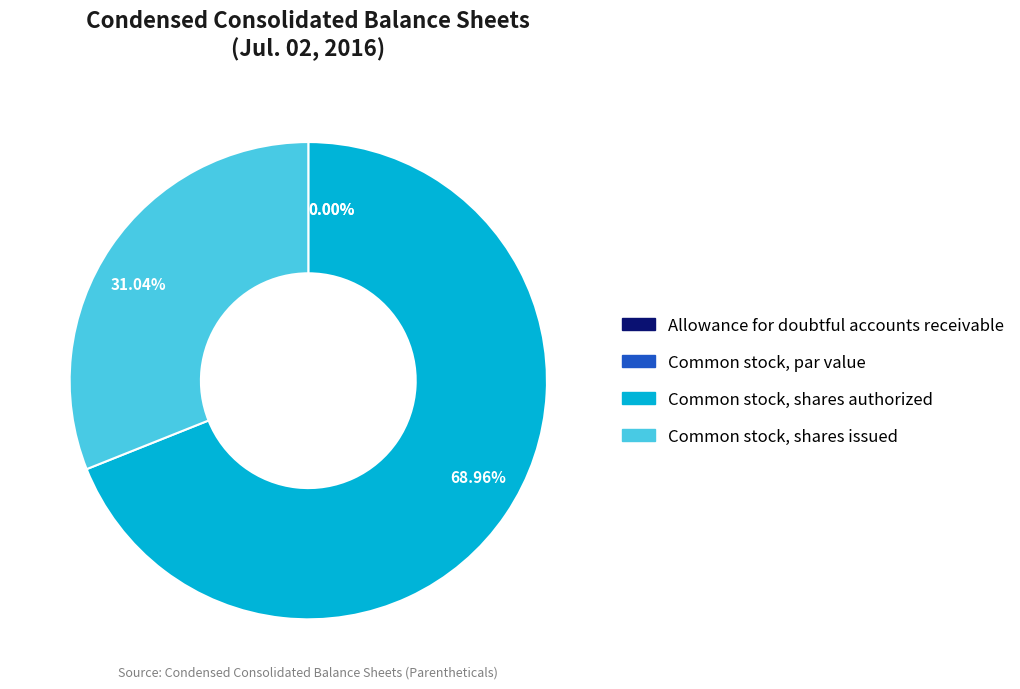

Which slice is the largest?

Common stock, shares authorized